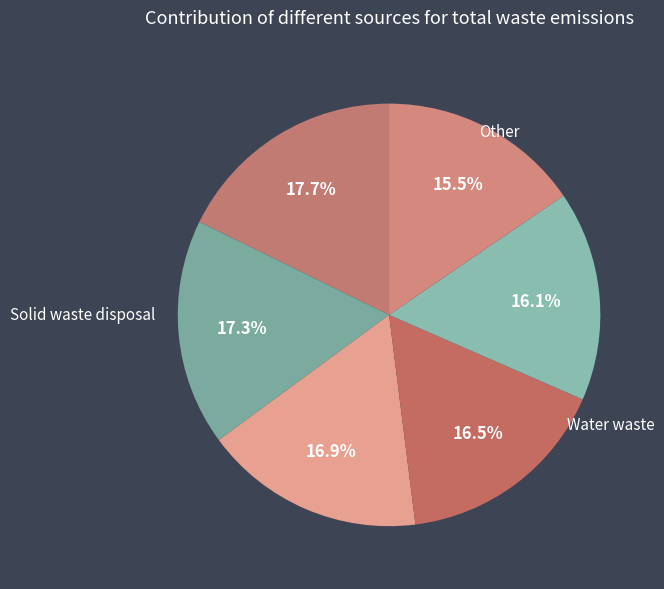

How many slices are in this pie chart?

6